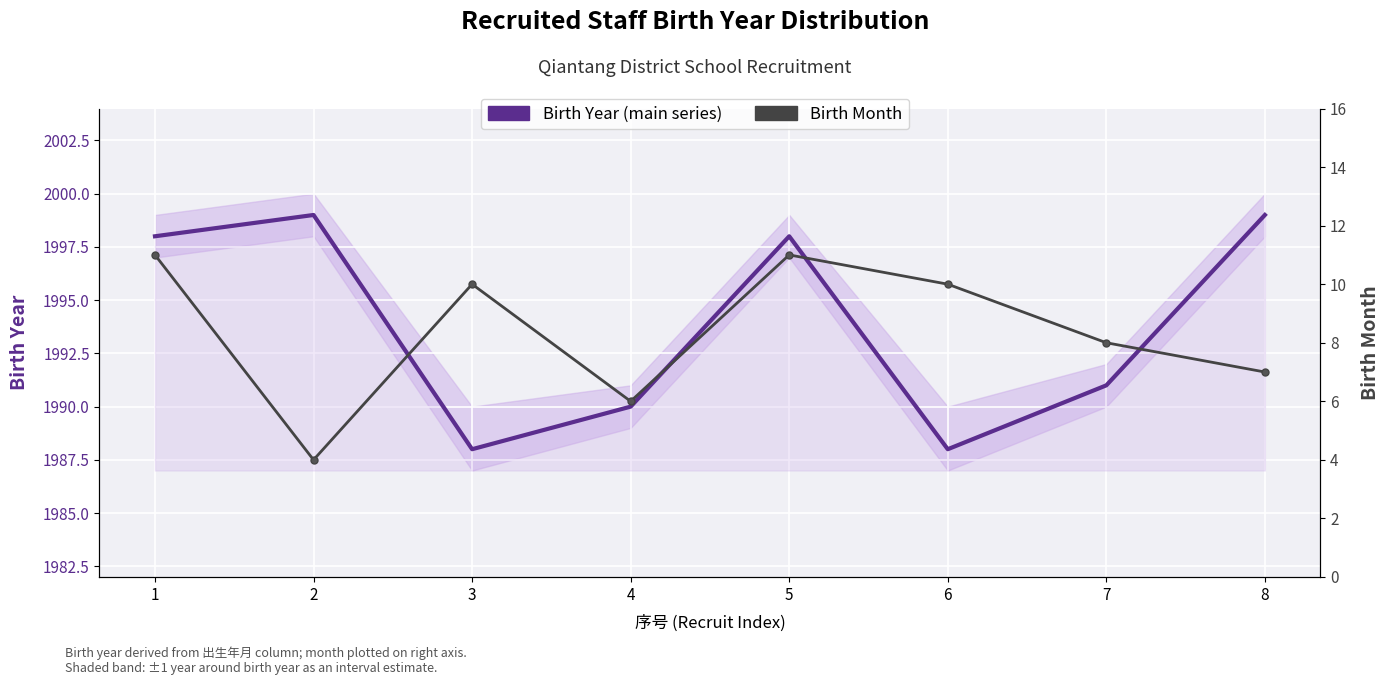

What value does the Birth Year (main series) series have at 2?

1999